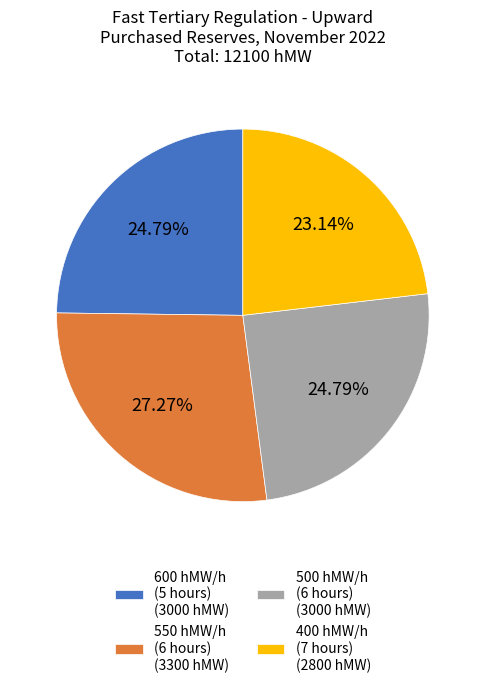

Between 550 hMW/h (6 hours) (3300 hMW) and 500 hMW/h (6 hours) (3000 hMW), which is larger?

550 hMW/h (6 hours) (3300 hMW)